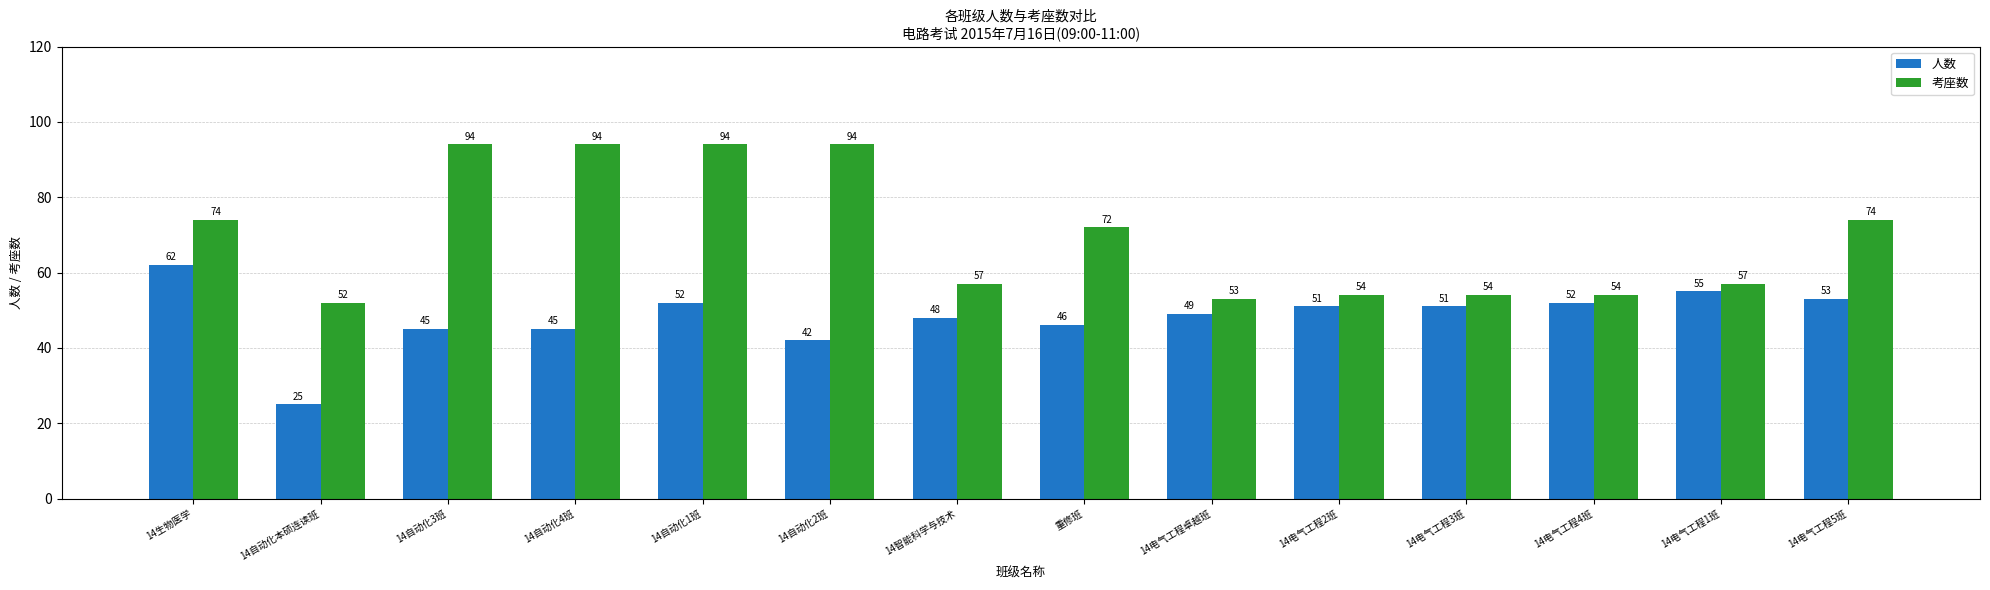

Are the bars horizontal?

No